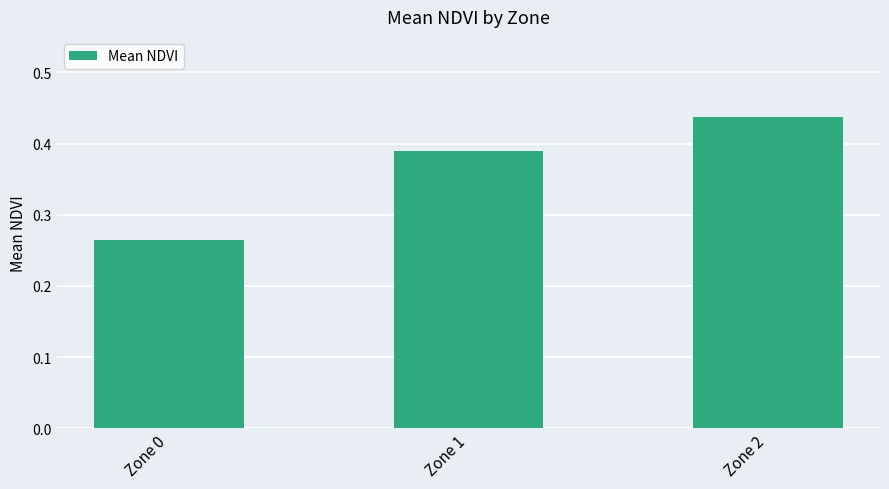

True or false: the data shows 0.1 at Zone 2.

False